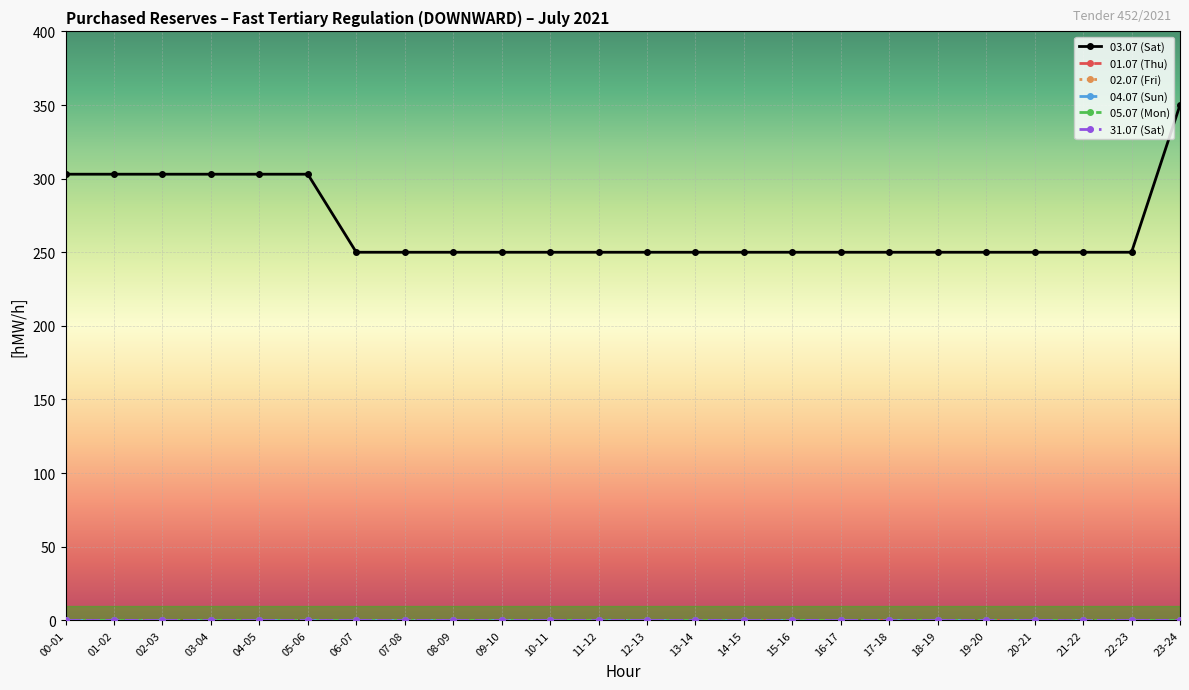

What is the spread (max minus min) of values at 15-16?

250